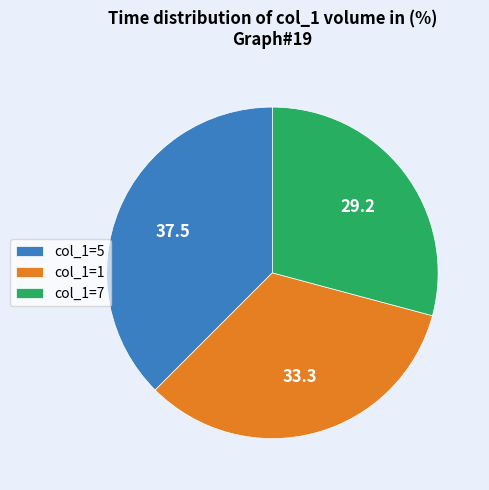

Does any single category account for the majority?

No